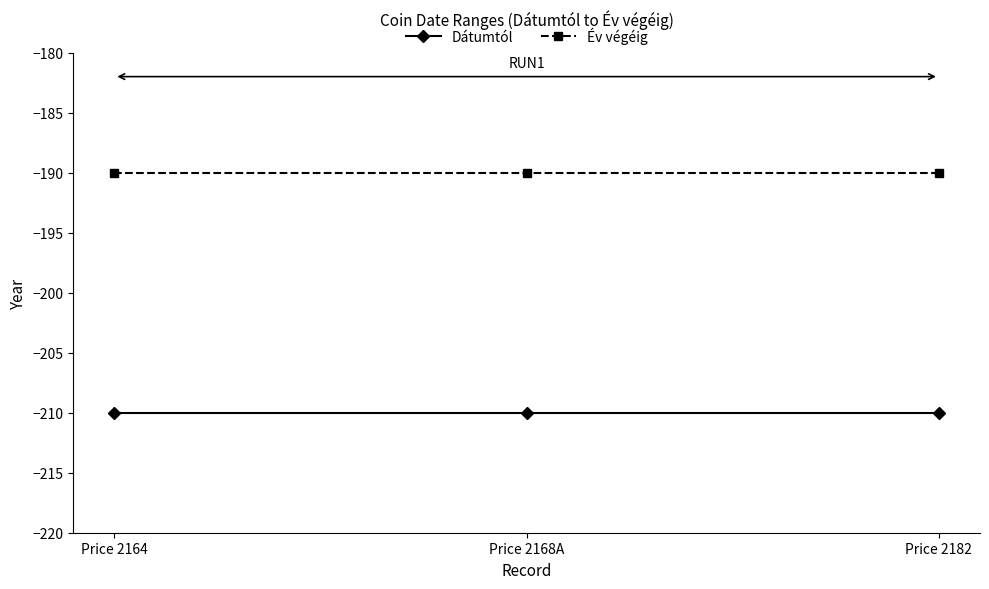

What is the highest value of the Év végéig series?

-190